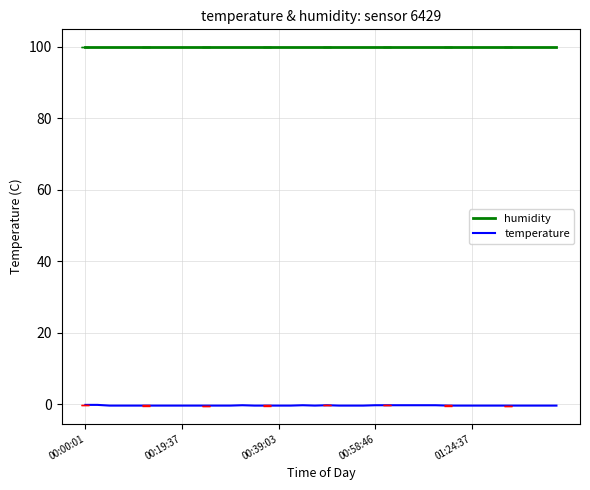

List the series in order of their overall mean, lowest first.

temperature, humidity